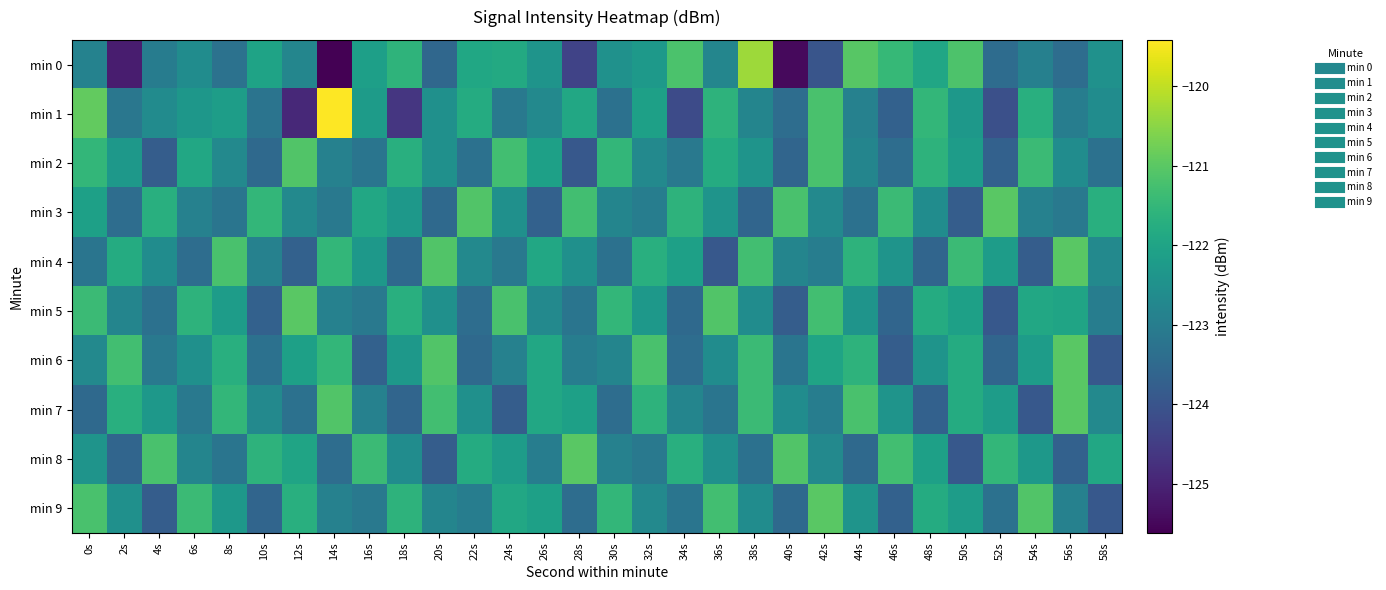

Which series has the largest range (max minus min)?

min 1